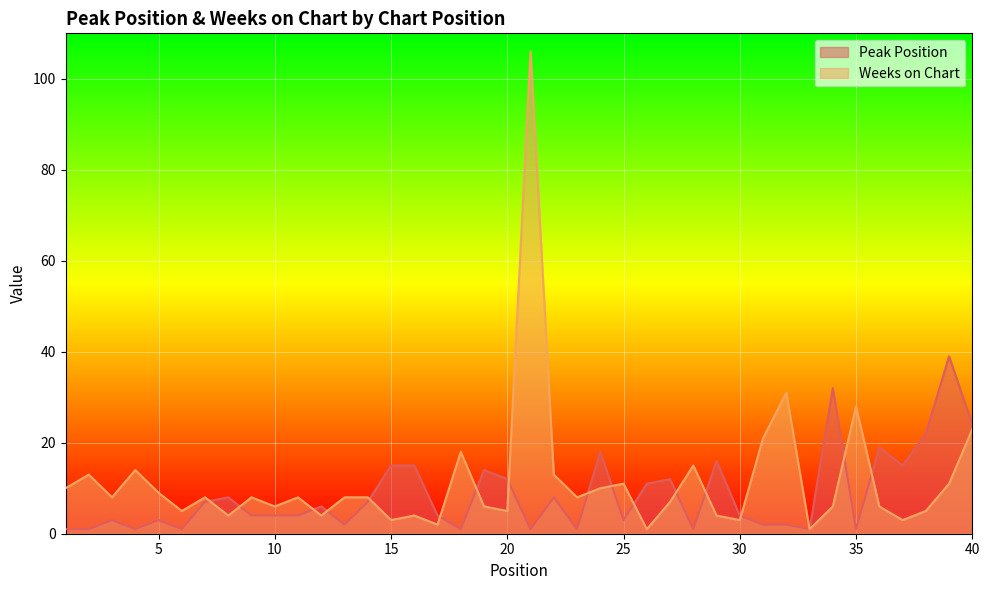

At how many categories does at least one series exceed 61?

1